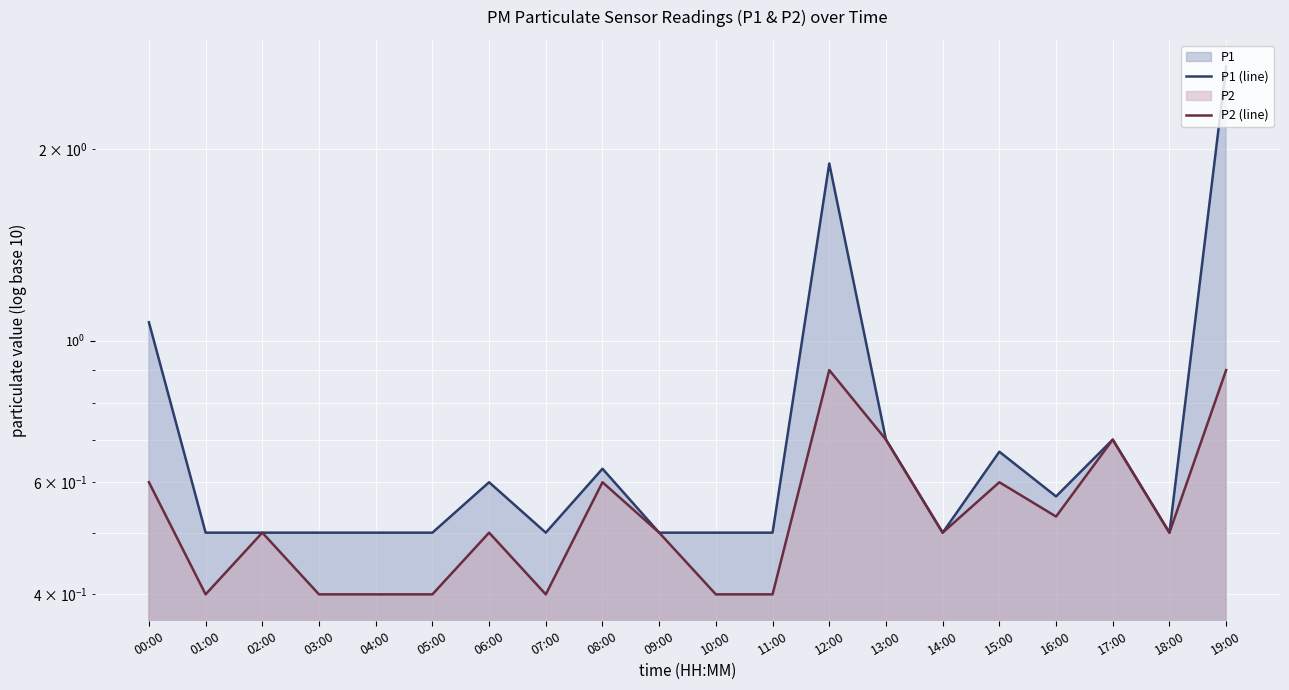

Reading right to left, what are all the values shown in this chart?

P1 (line): 19:00=2.7	18:00=0.5	17:00=0.7	16:00=0.6	15:00=0.7	14:00=0.5	13:00=0.7	12:00=1.9	11:00=0.5	10:00=0.5	09:00=0.5	08:00=0.6	07:00=0.5	06:00=0.6	05:00=0.5	04:00=0.5	03:00=0.5	02:00=0.5	01:00=0.5	00:00=1.1
P2 (line): 19:00=0.9	18:00=0.5	17:00=0.7	16:00=0.5	15:00=0.6	14:00=0.5	13:00=0.7	12:00=0.9	11:00=0.4	10:00=0.4	09:00=0.5	08:00=0.6	07:00=0.4	06:00=0.5	05:00=0.4	04:00=0.4	03:00=0.4	02:00=0.5	01:00=0.4	00:00=0.6